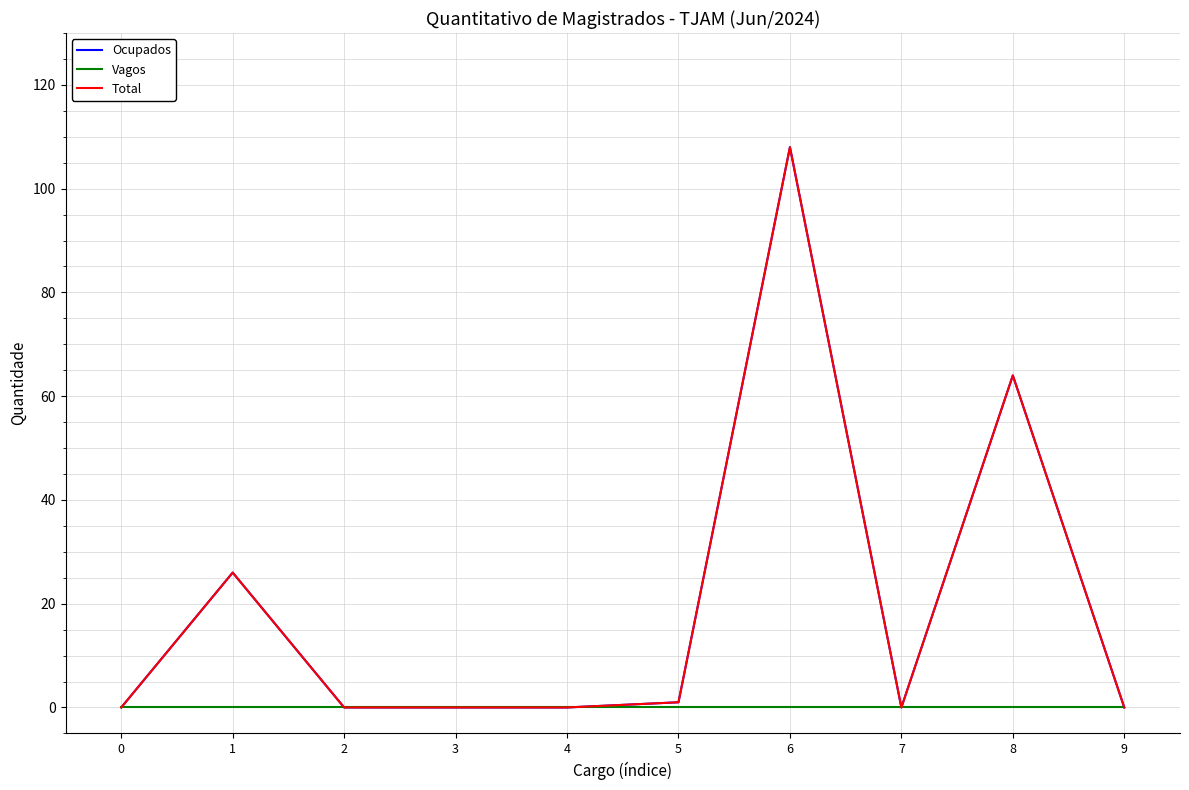

Which series has the largest total across all categories?

Ocupados